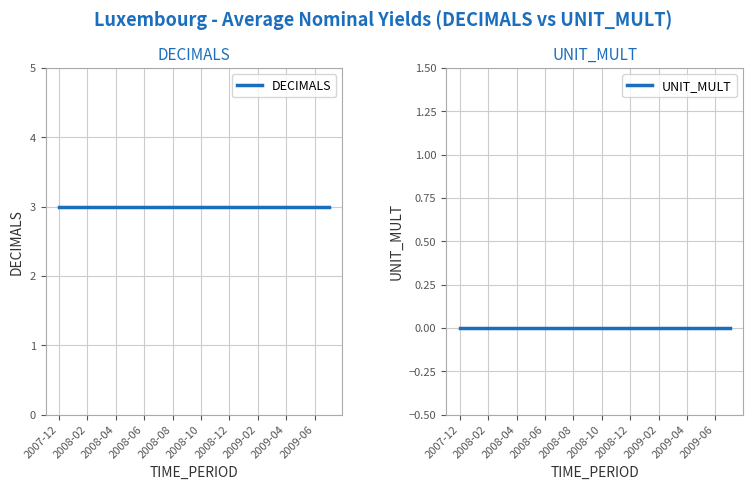

List the series in order of their peak value, lowest first.

UNIT_MULT, DECIMALS